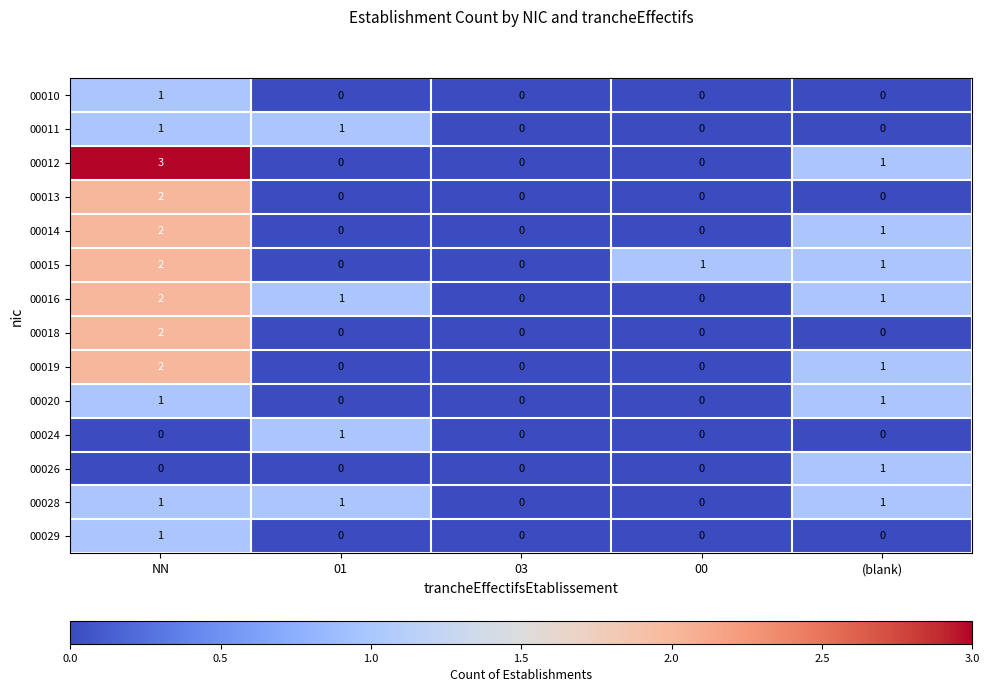

The value of 00018 at (blank) is 0. True or false?

True